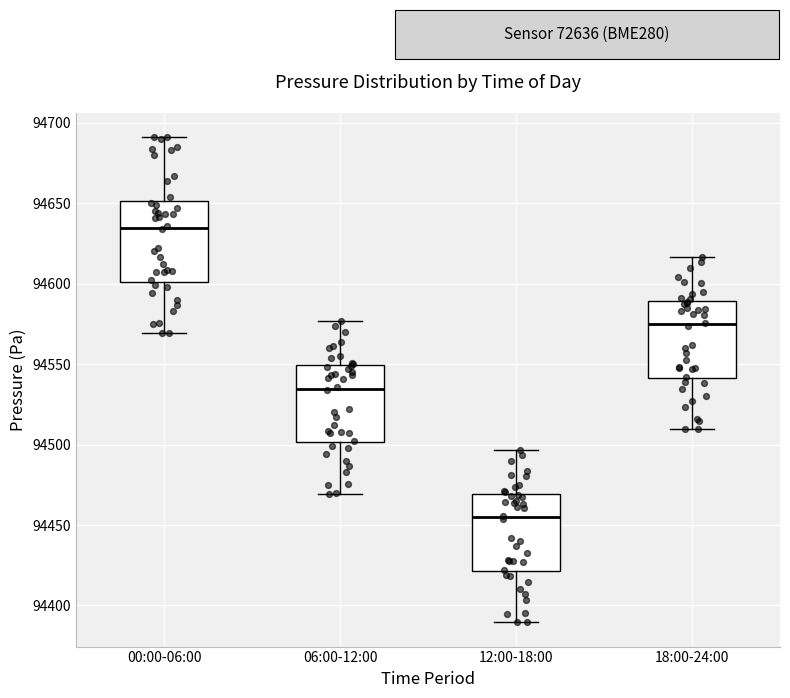

Which box's median line is the highest?

00:00-06:00